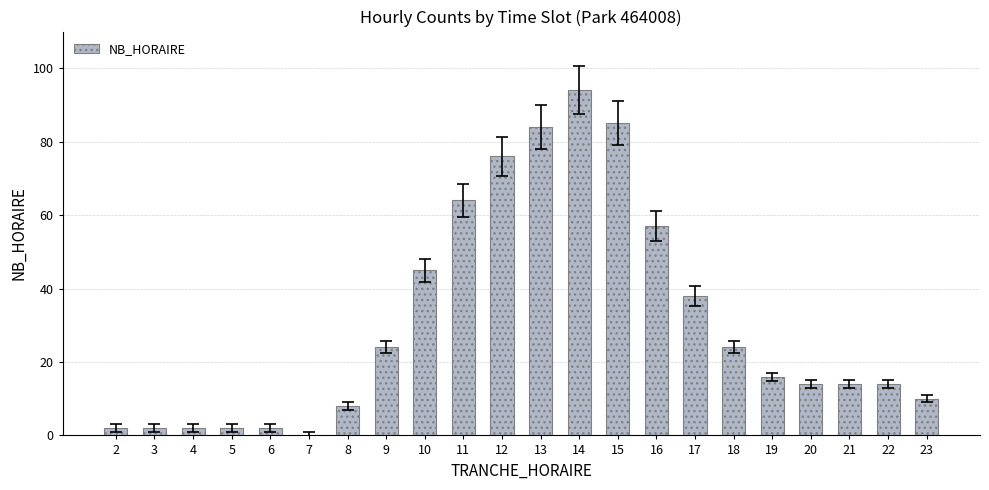

Is it true that the value at 5 is 2?

True